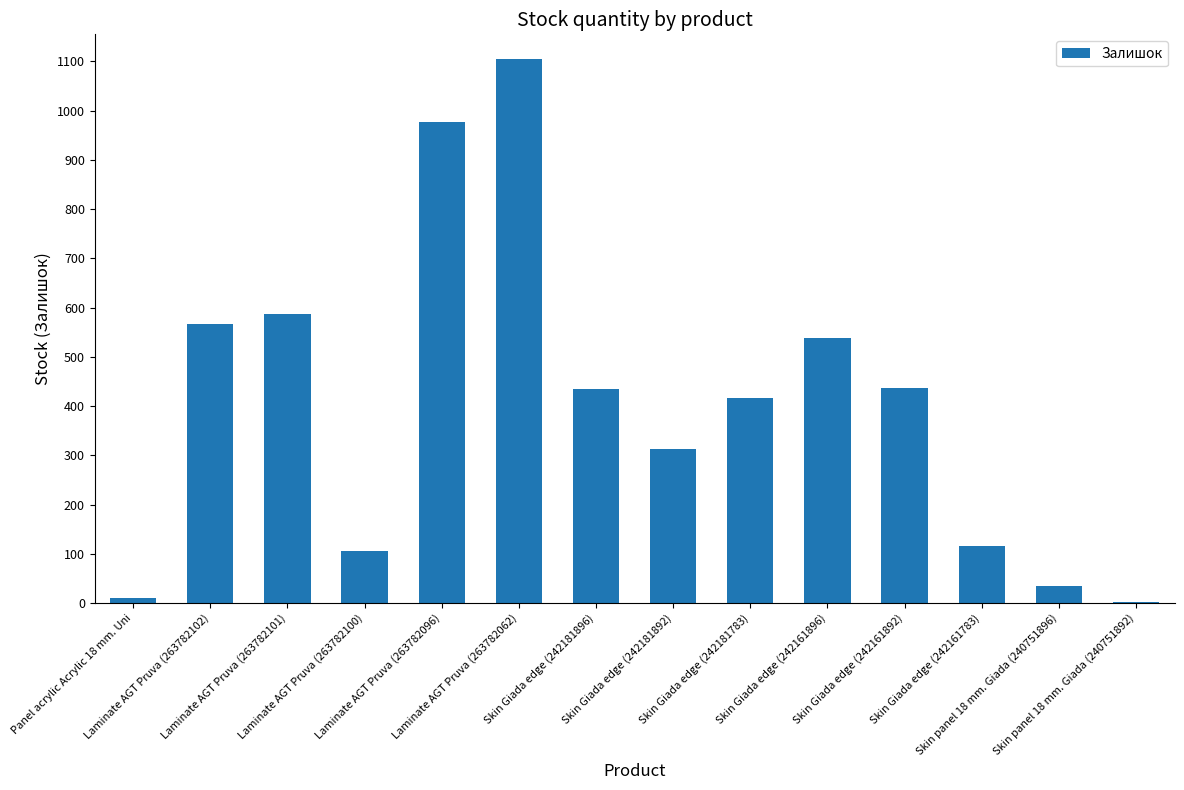

What is the change in value from Laminate AGT Pruva (263782102) to Skin panel 18 mm. Giada (240751896)?

-531